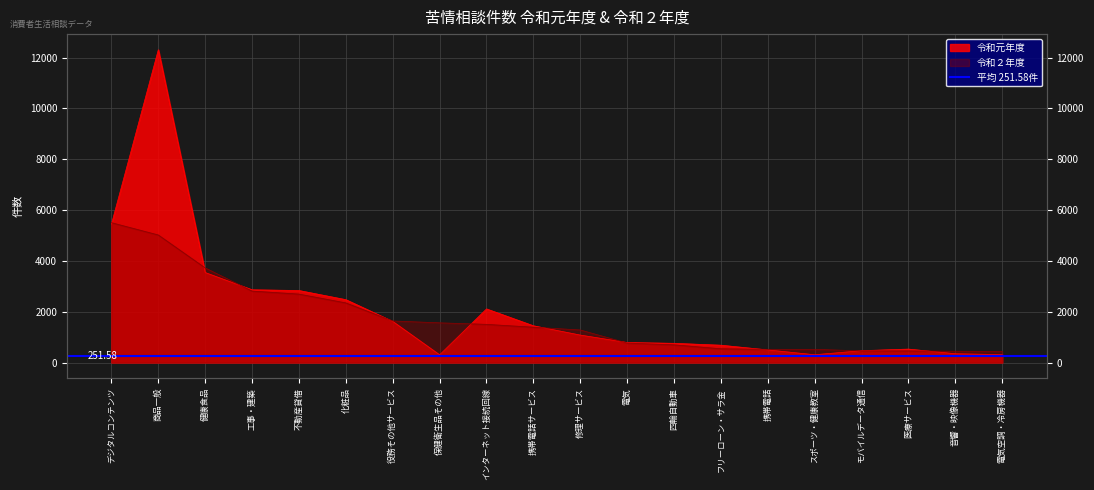

At which category is the sum across all series the highest?

商品一般